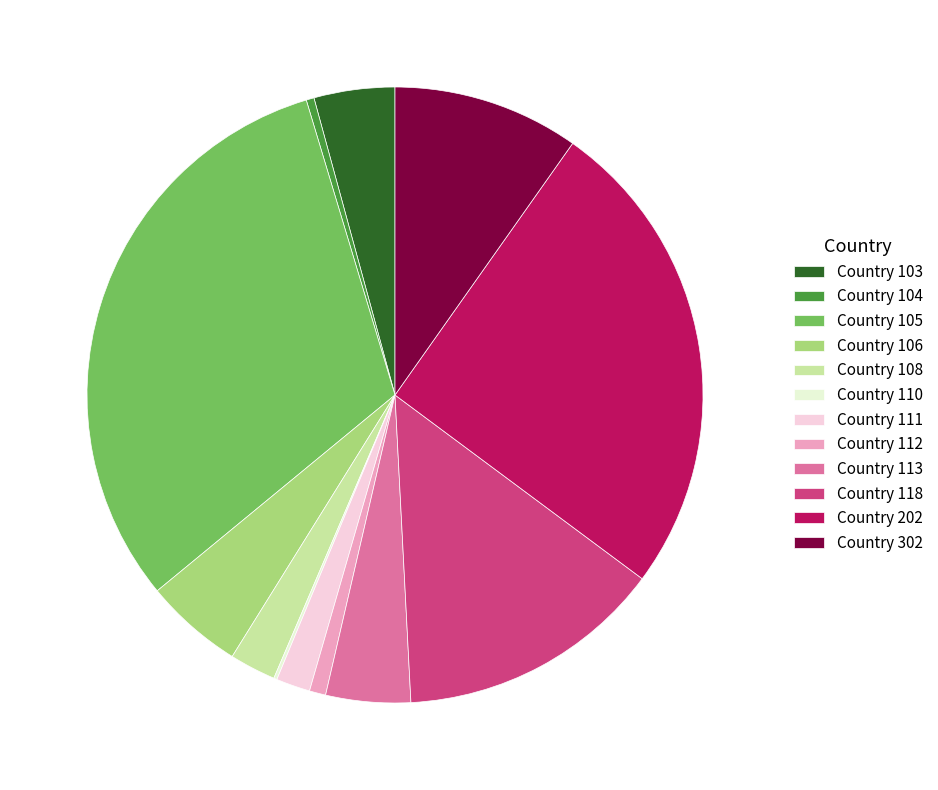

What is the ratio of the value at Country 111 to the value at Country 113?

0.4